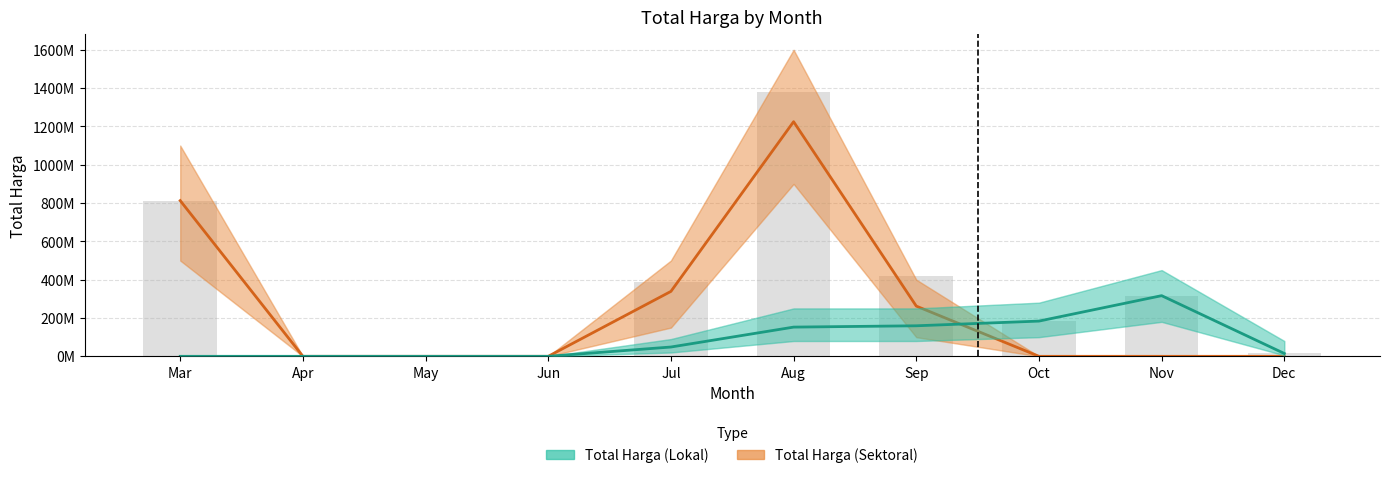

At how many categories does at least one series exceed 981267977?

1